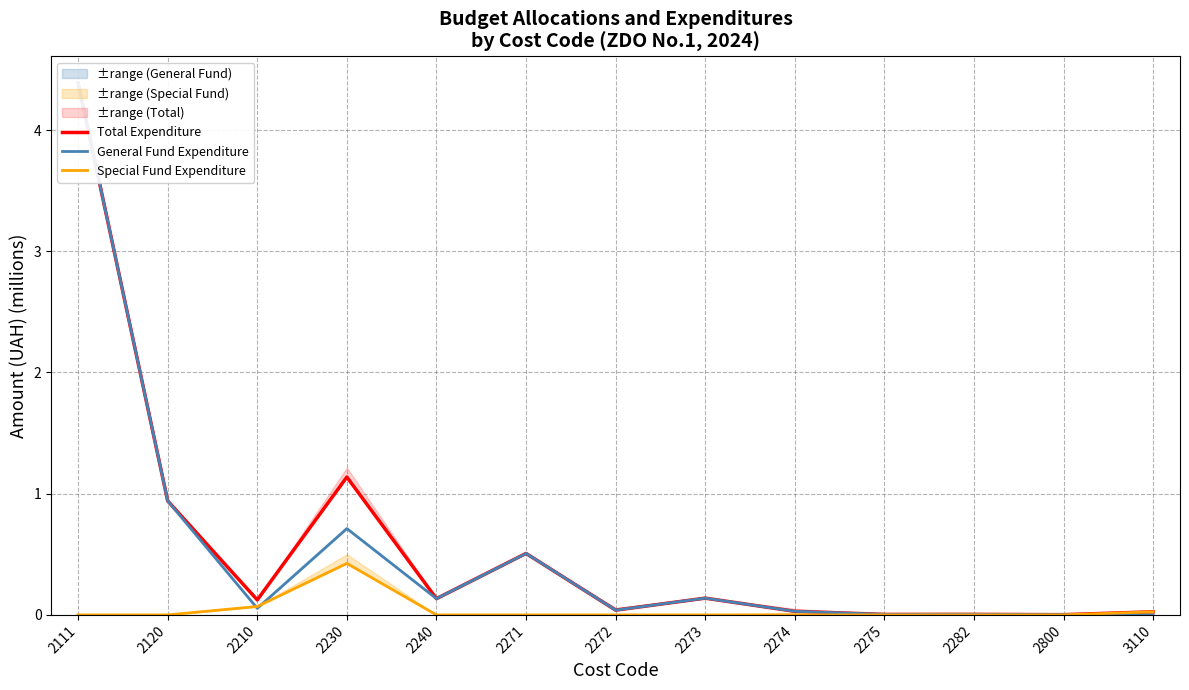

Which category has the lowest value in the General Fund Expenditure series?

3110